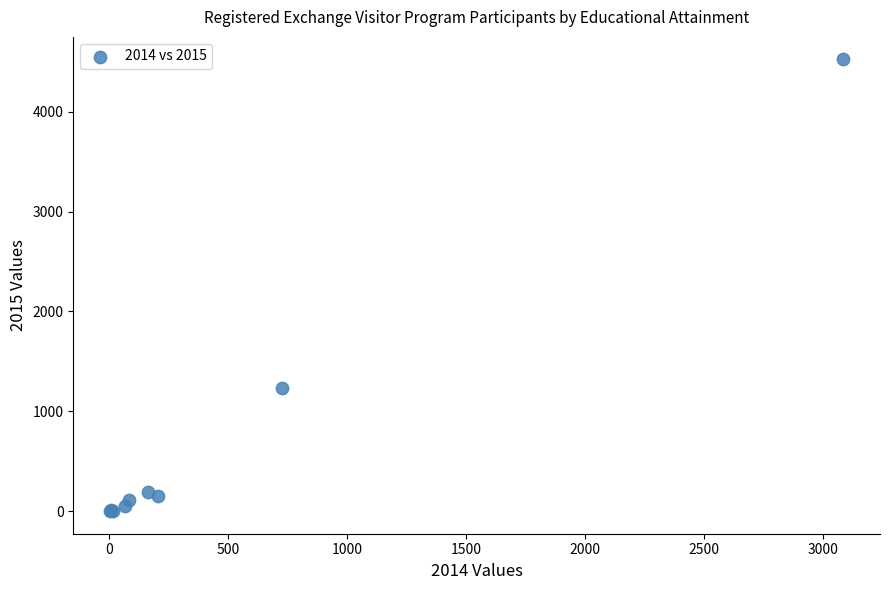

What Y value in the scatter plot is closest to 2262?

1234